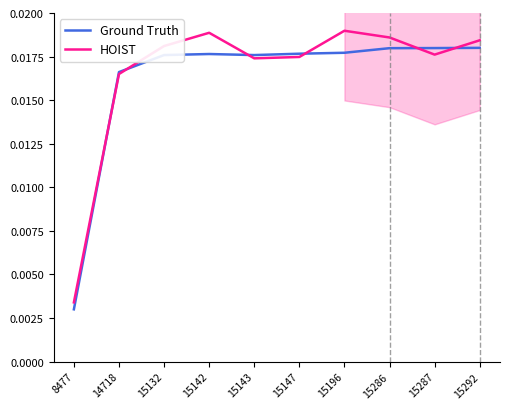

Between which two adjacent categories do Ground Truth and HOIST first intersect?

8477 and 14718